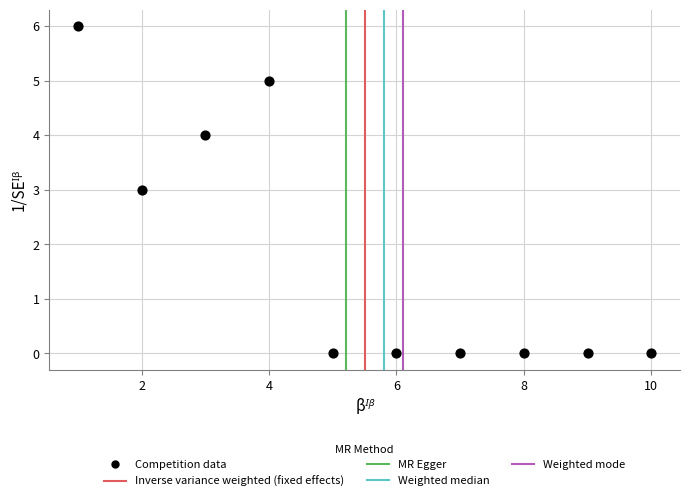

What is the range of Y values (max minus min)?

6